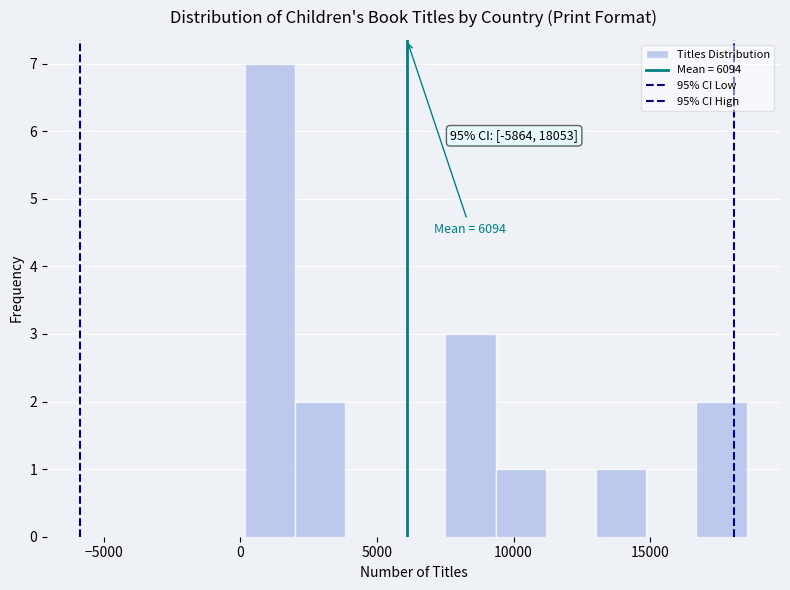

Around what value on the x-axis is the tallest bar? Give the approximate position of its centre, as read against the axis.

1000